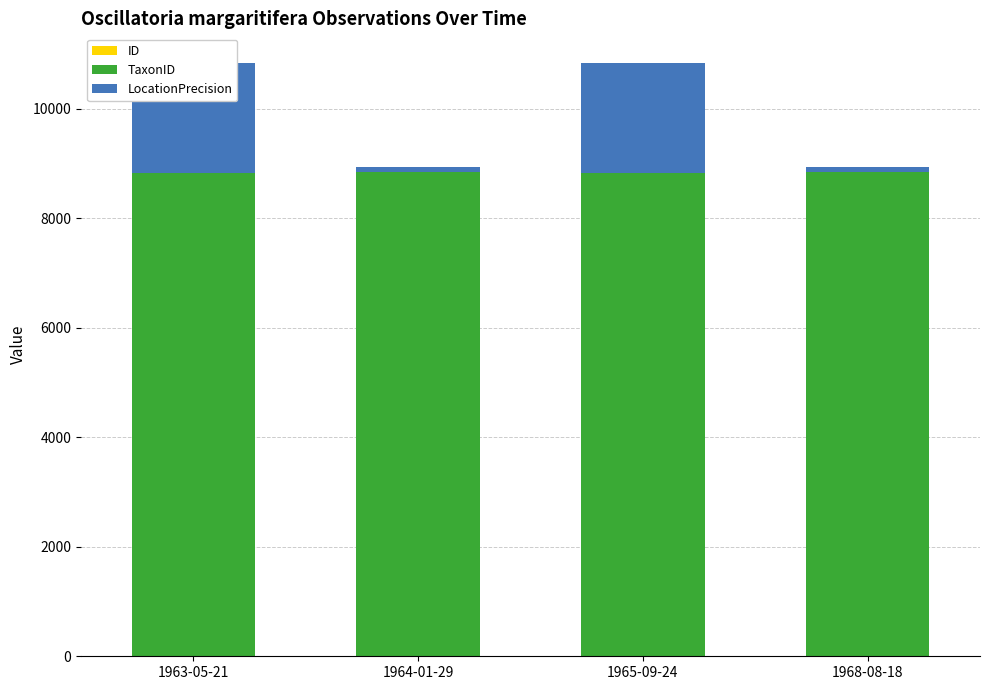

Does the chart contain any negative values?

No